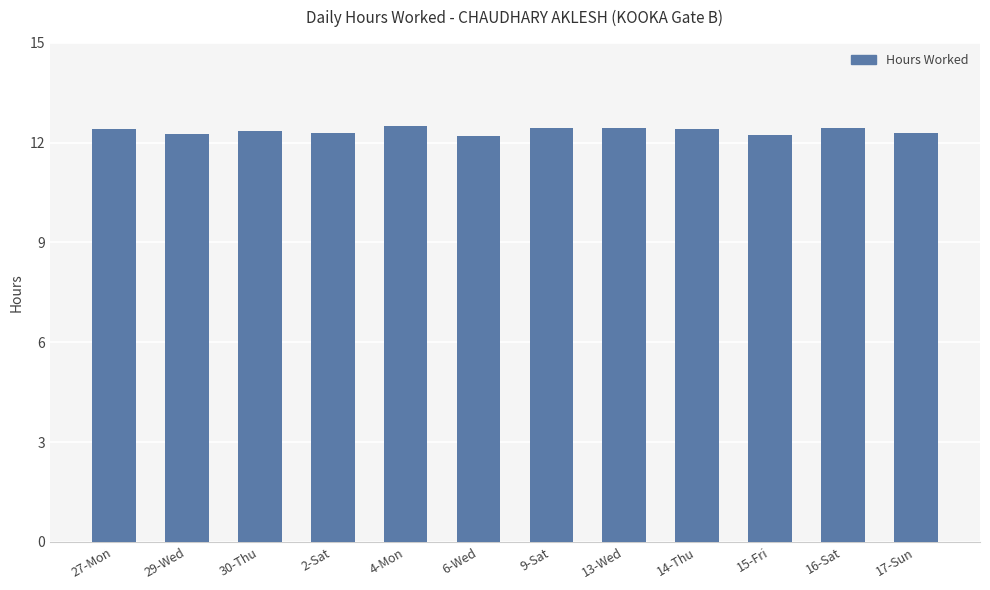

Does the chart contain stacked bars?

No